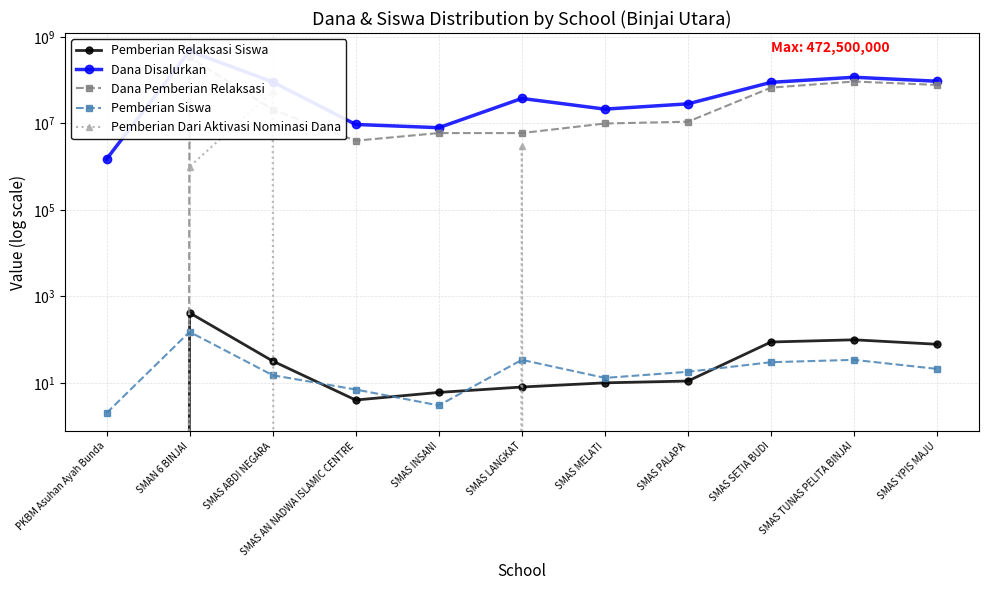

What position from the right is SMAN 6 BINJAI?

10